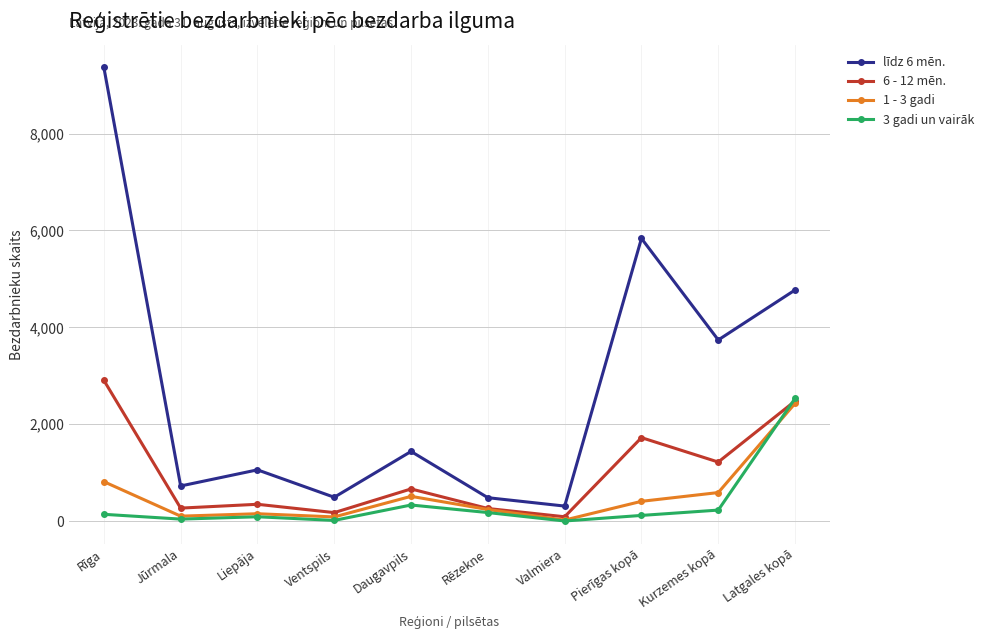

The 6 - 12 mēn. series shows 259 at Rēzekne. True or false?

True